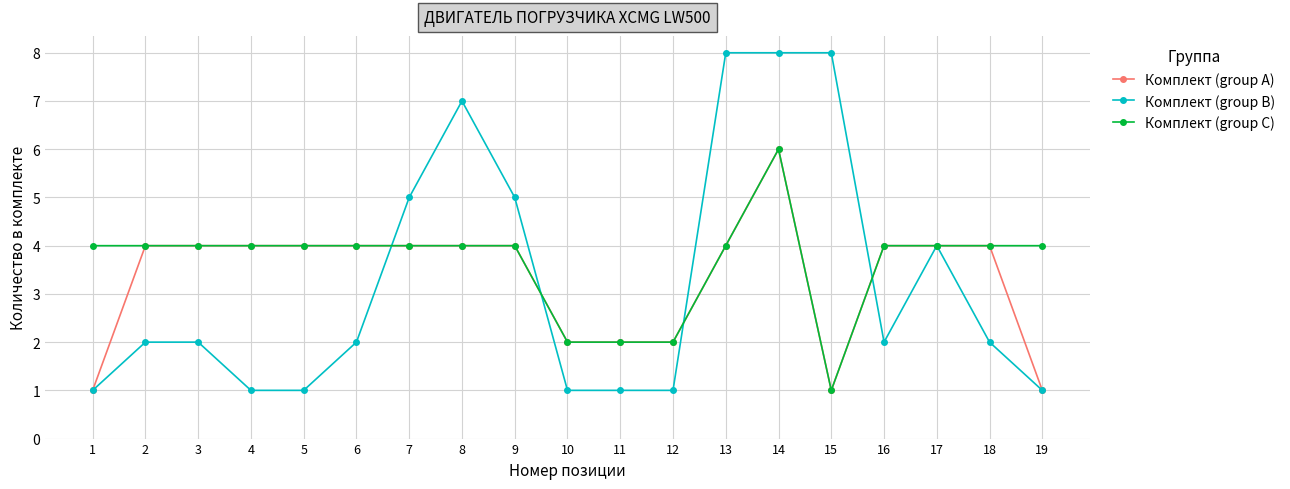

True or false: Комплект (group A) has a value of 3 at 11.

False